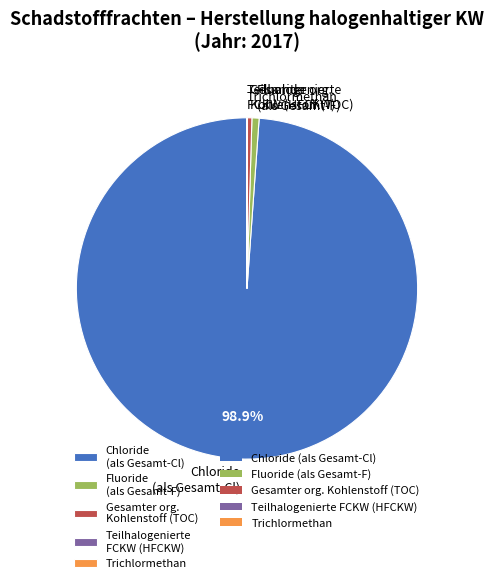

Which slice is the largest?

Chloride (als Gesamt-Cl)